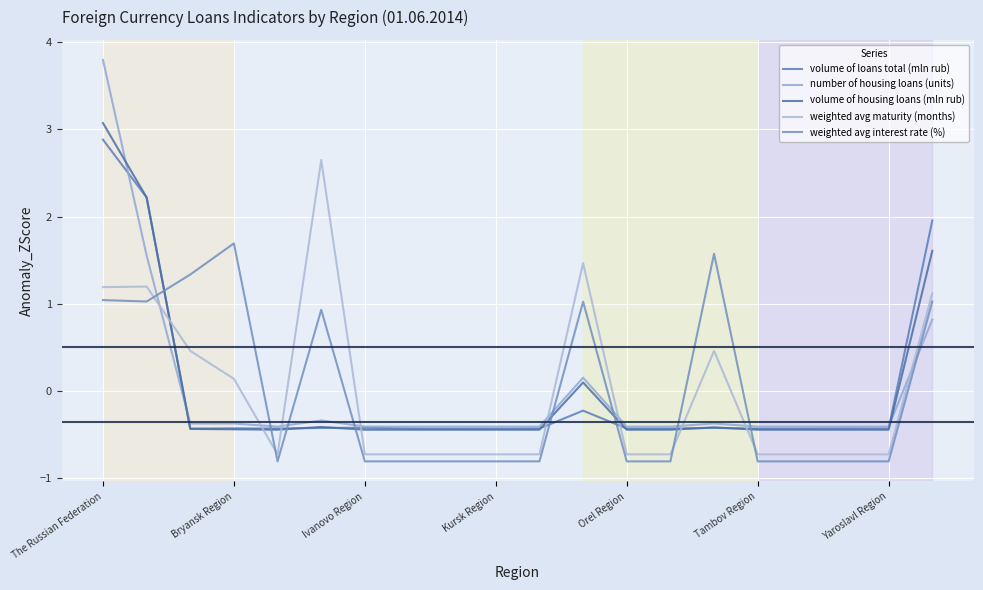

What is the difference between the second highest and second lowest values in the weighted avg interest rate (%) series?

2.4